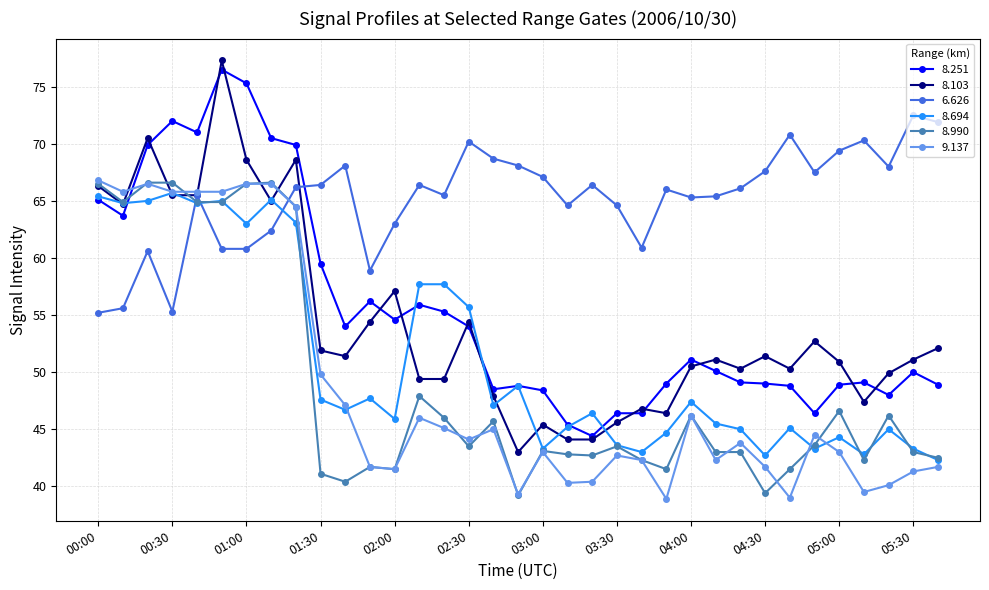

True or false: 8.990 has more than 2 interior local peaks.

True